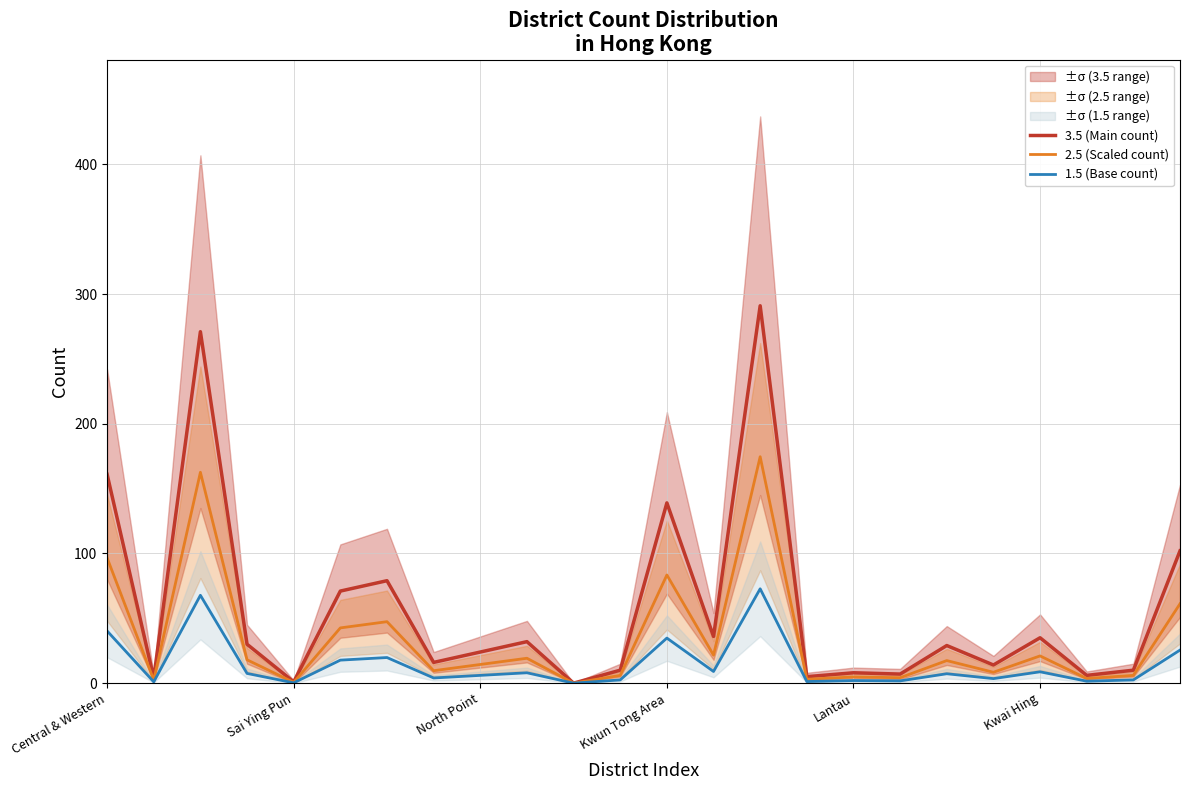

What is the maximum value for 3.5 (Main count)?

291.0